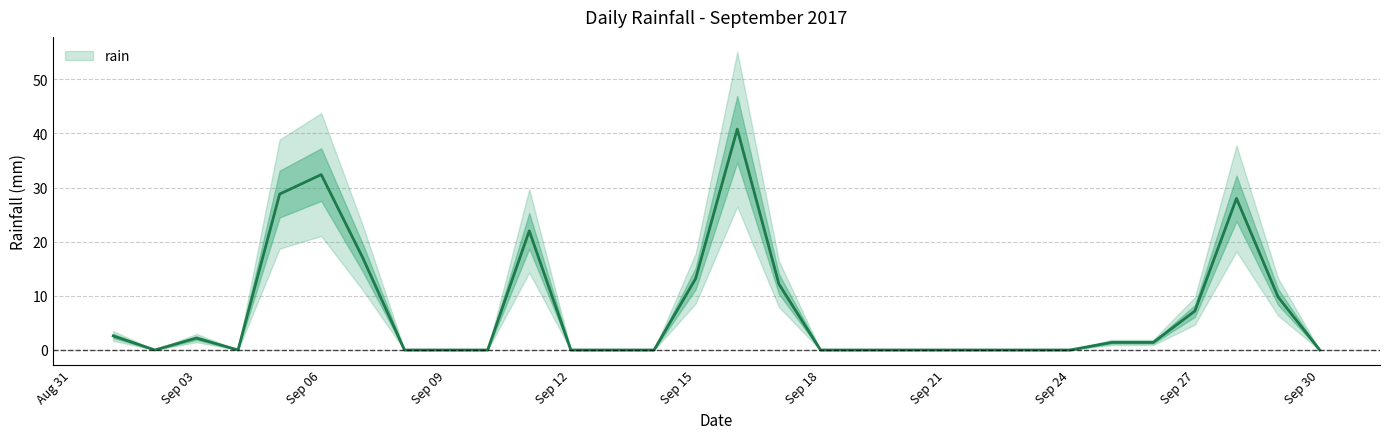

Reading left to right, list all the values displayed in this chart.

2.6	0.0	2.2	0.0	28.8	32.4	17.0	0.0	0.0	0.0	22.0	0.0	0.0	0.0	13.2	40.8	12.2	0.0	0.0	0.0	0.0	0.0	0.0	0.0	1.4	1.4	7.2	28.0	9.8	0.0